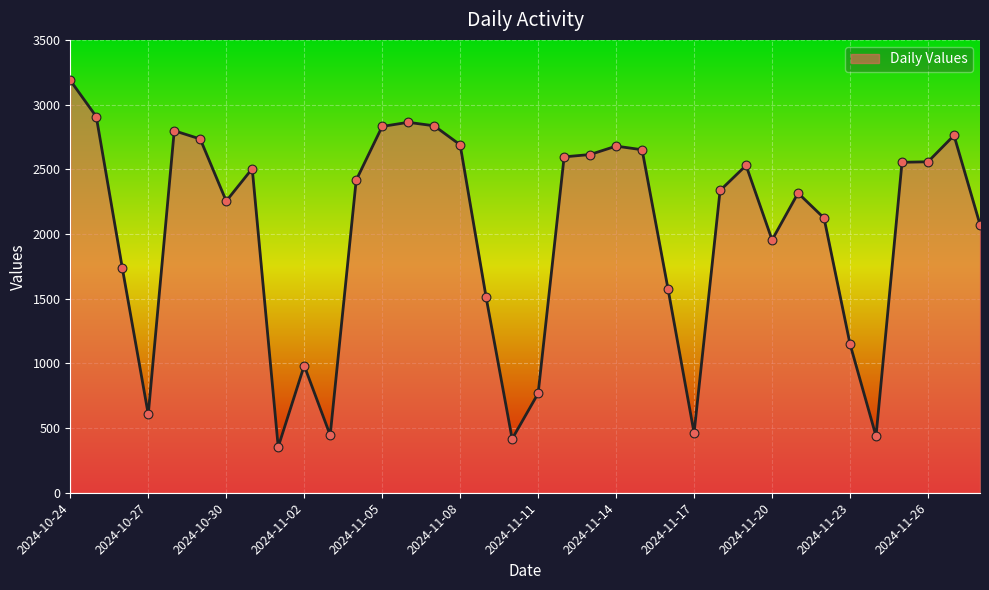

What is the minimum value shown in the chart?

354